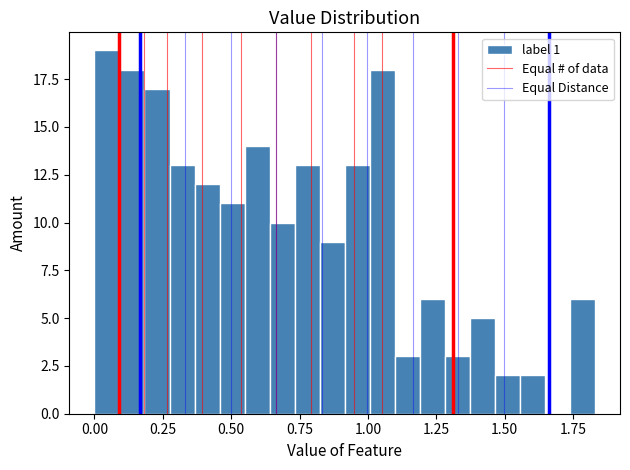

Read against the x-axis, roughly where is the centre of the tallest bar?

0.05